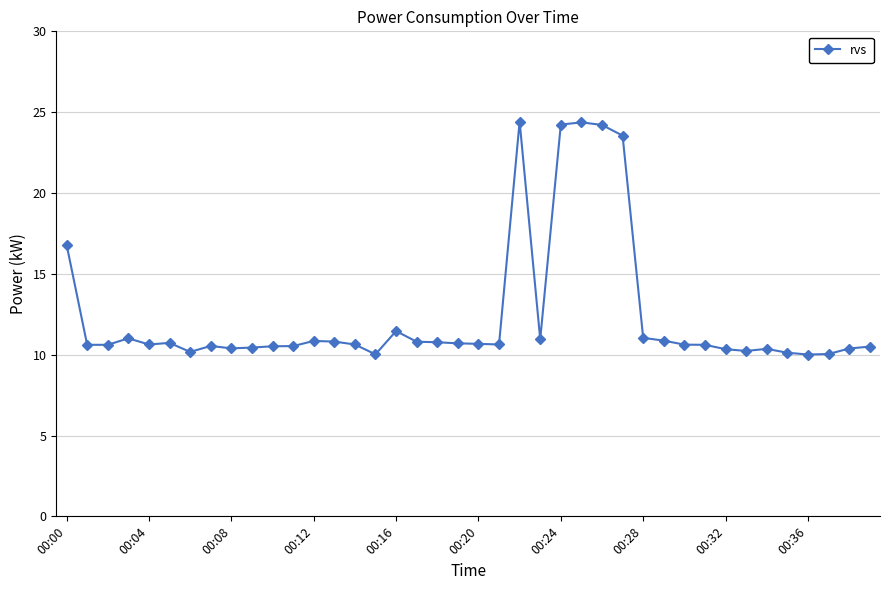

True or false: there are more than 2 points higher than both neighbors.

True